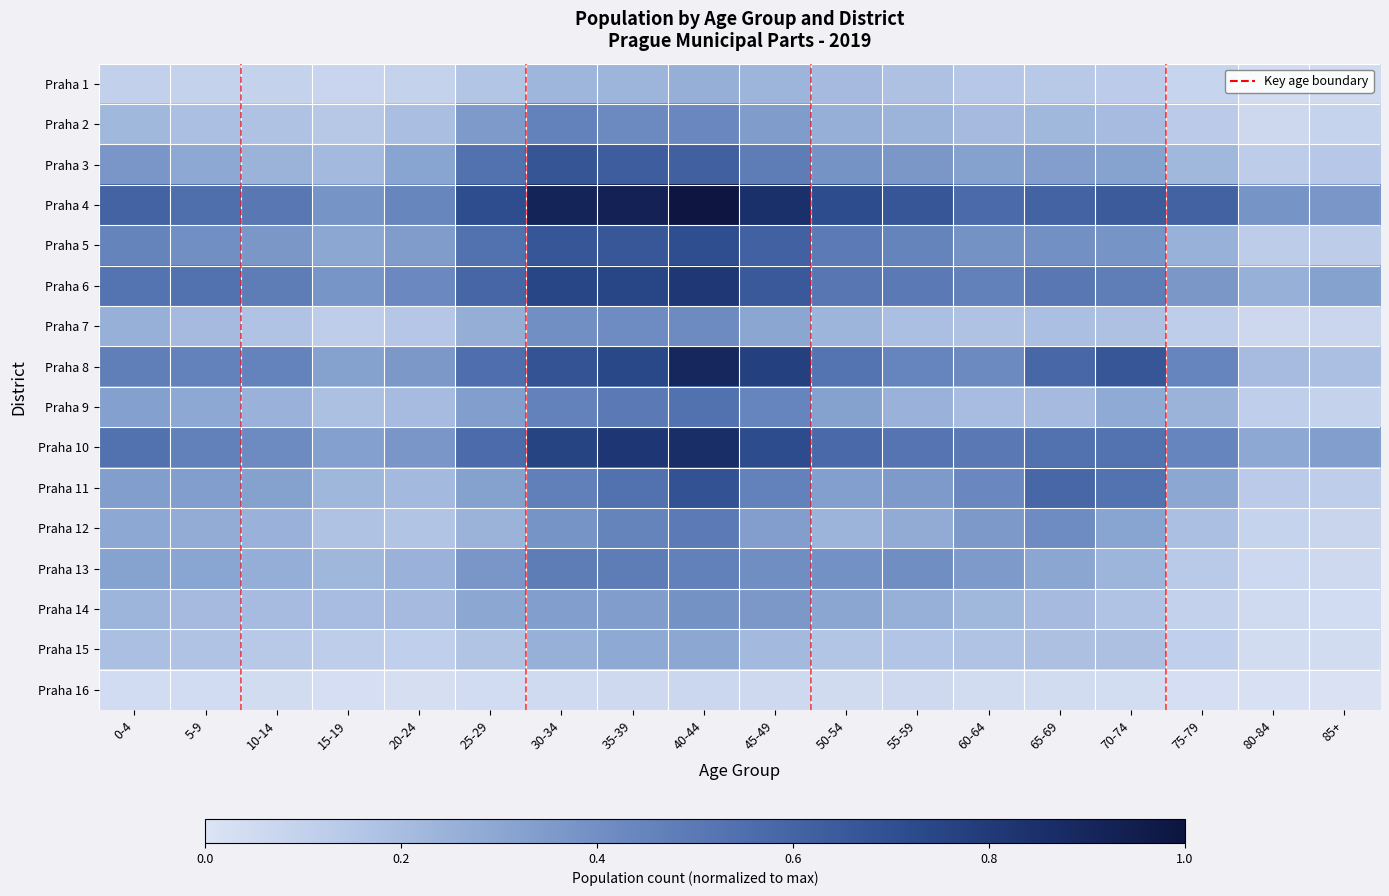

At which category does the chart reach its peak across all series?

40-44